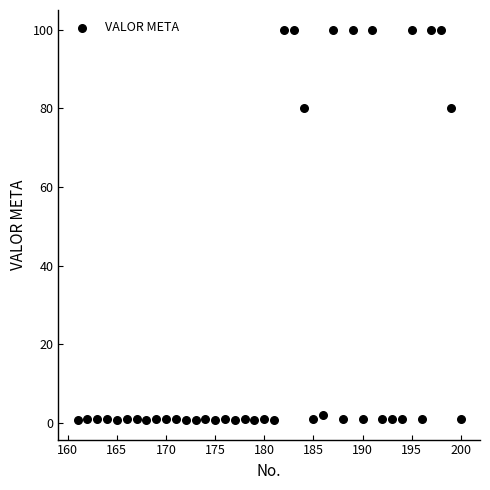

What is the range of Y values (max minus min)?

99.2